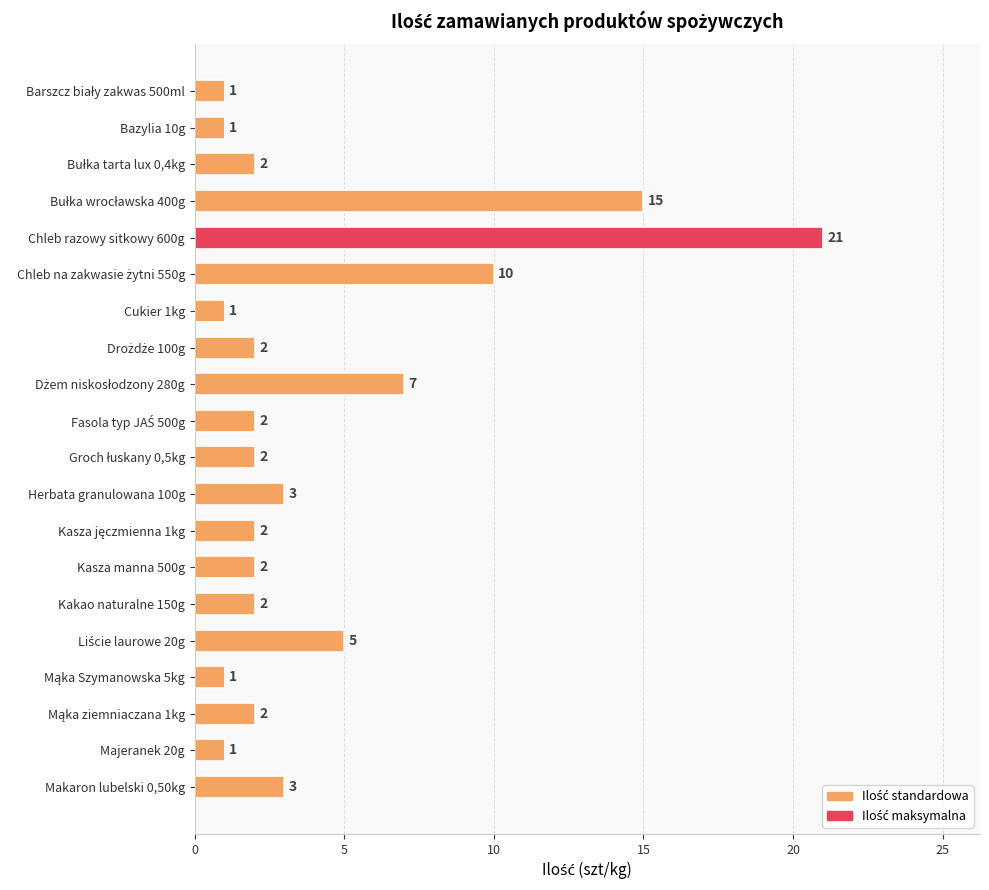

What is the value of the 3rd bar from the top?

2